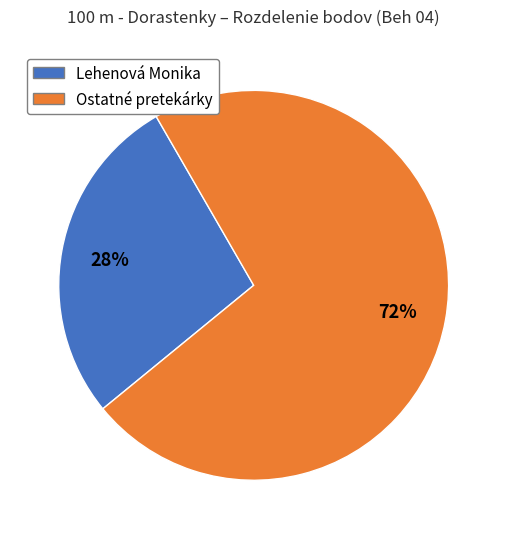

To the nearest percent, what is the average slice percentage?

50%